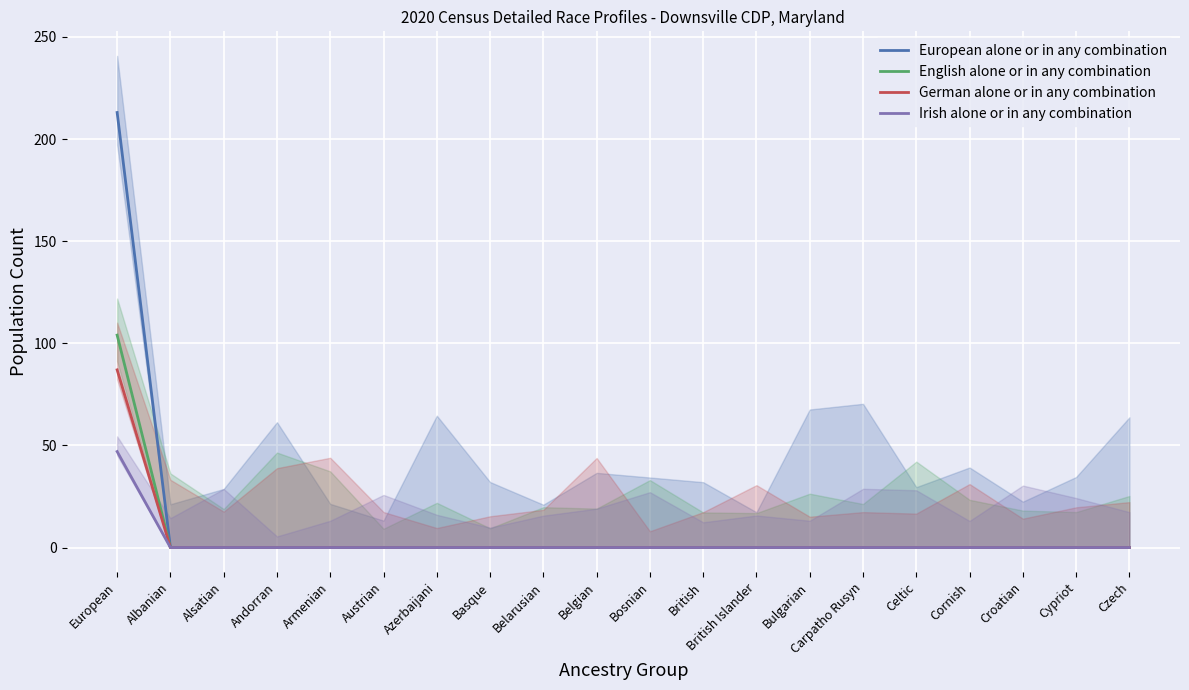

Which series has the largest total across all categories?

European alone or in any combination